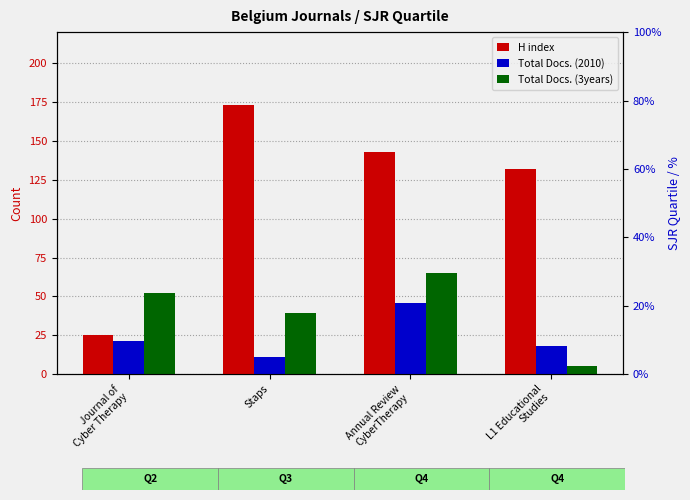

Which series has the largest range (max minus min)?

H index